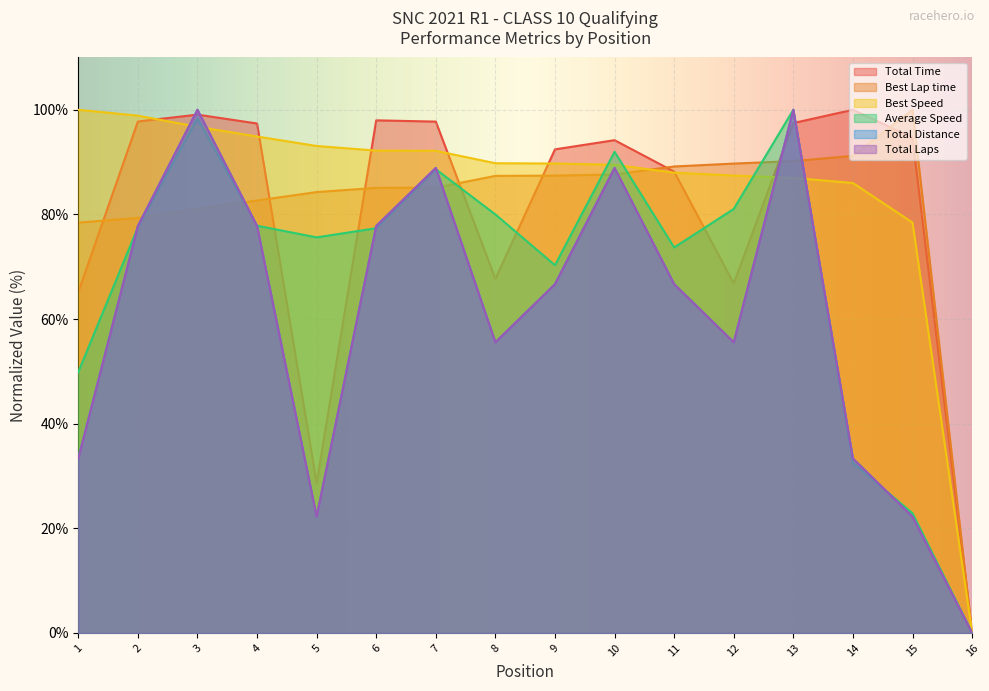

What is the difference between the maximum and minimum values in the Best Speed series?

100.0